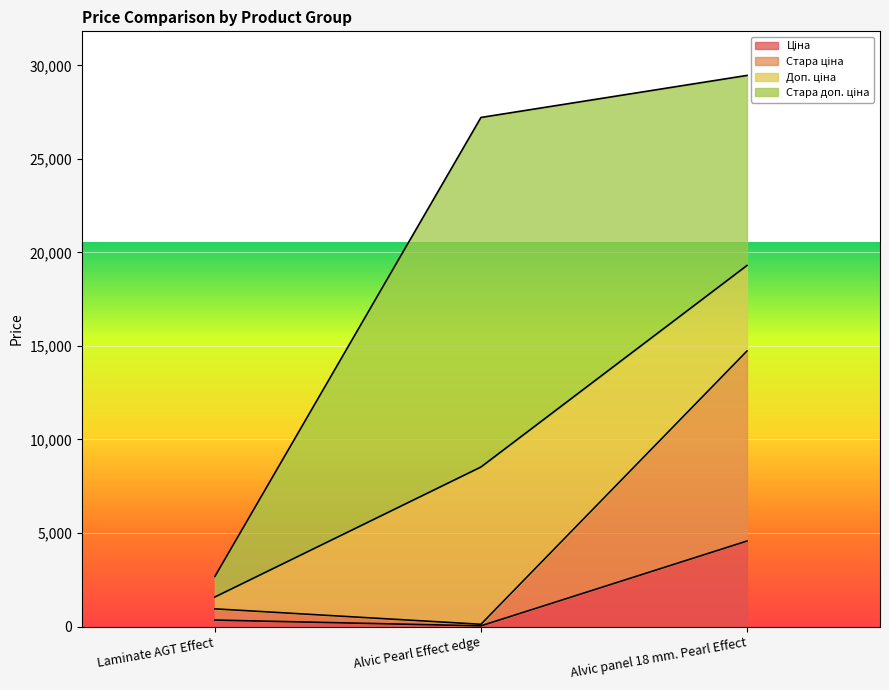

At which label does Ціна reach its minimum?

Alvic Pearl Effect edge